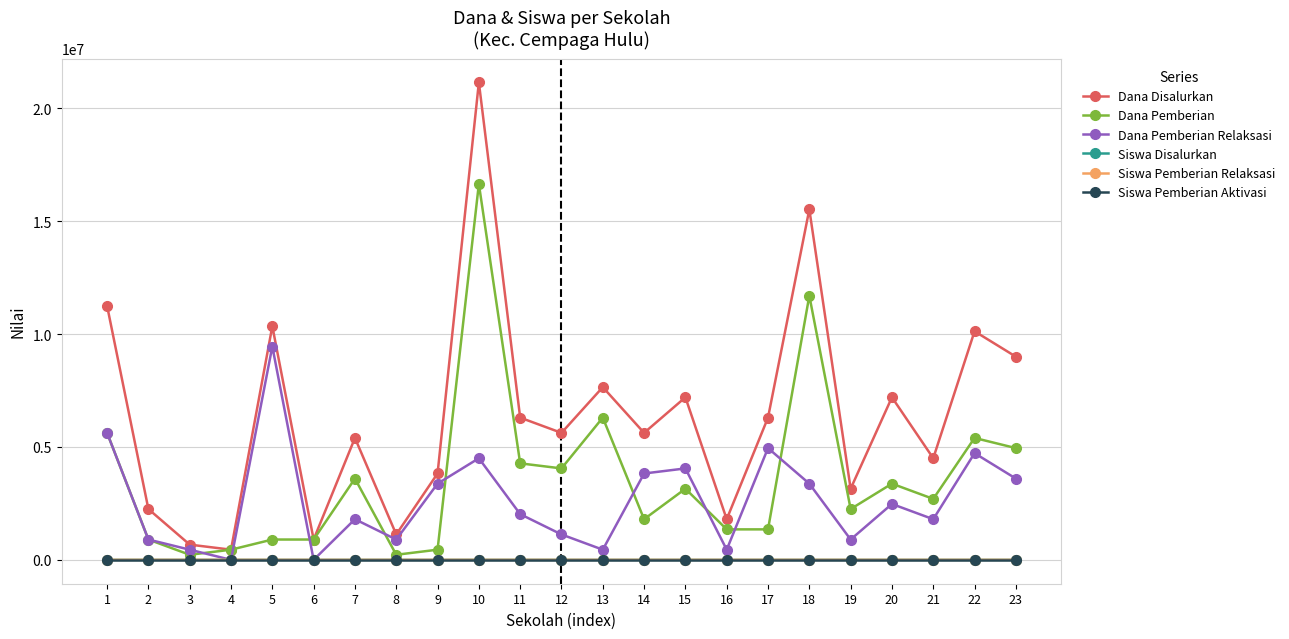

What is the difference between the highest and lowest values at 21?

4500000